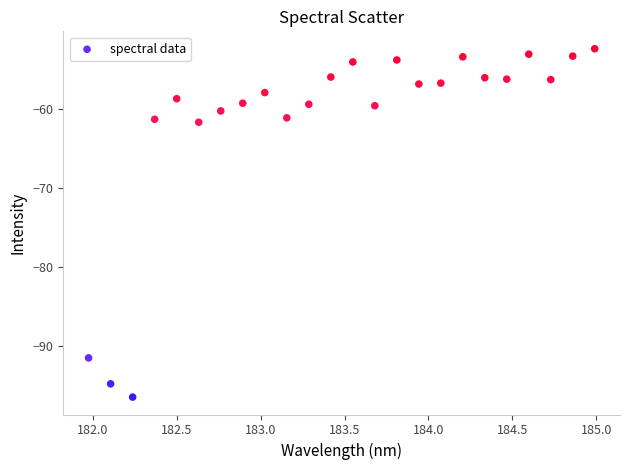

What is the range of Y values (max minus min)?

44.2